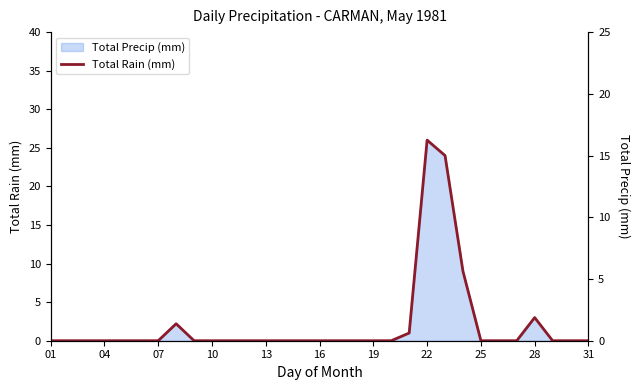

What is the difference between the maximum and second lowest values?

26.0